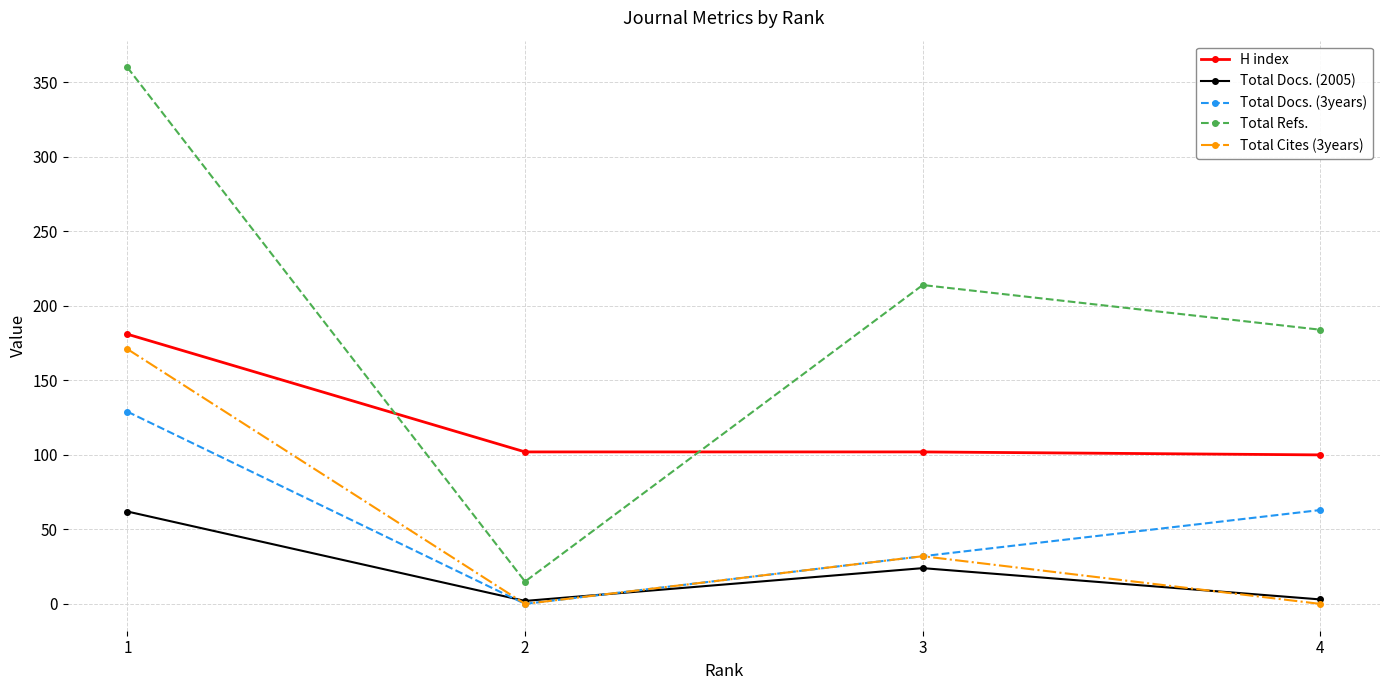

True or false: Total Cites (3years) and H index intersect in this chart.

False